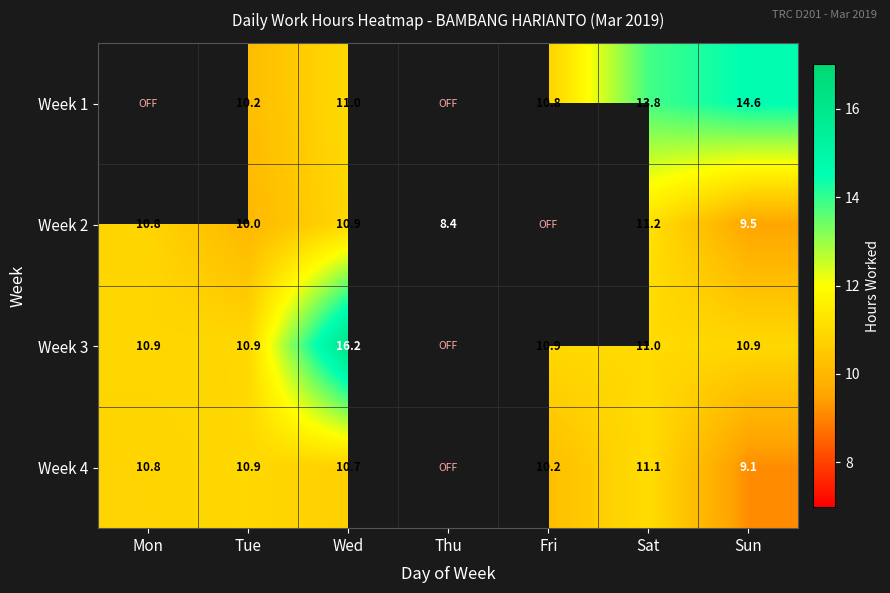

Is the value of Week 2 at Wed greater than the value of Week 1 at Tue?

Yes